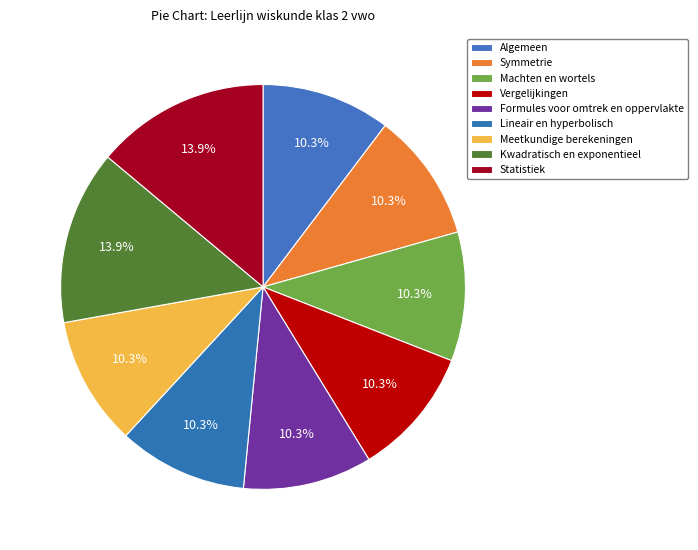

What is the ratio of the value at Meetkundige berekeningen to the value at Algemeen?

1.0